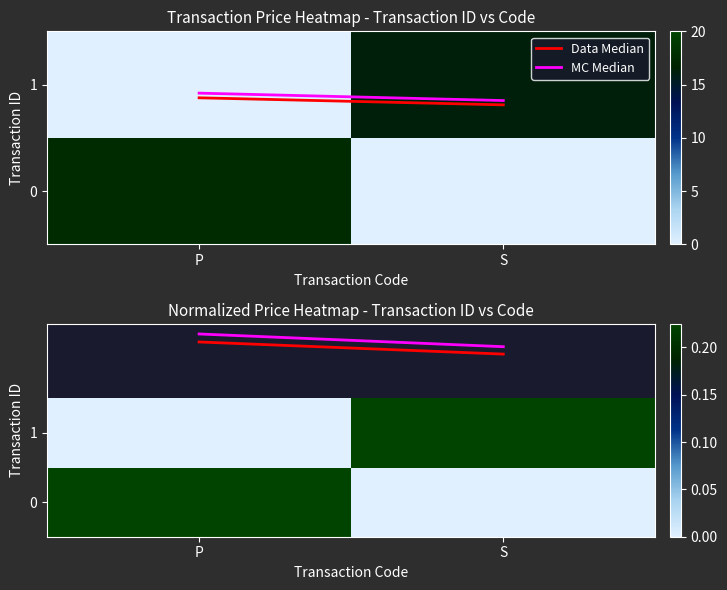

What is the maximum value for MC Median?

2.4